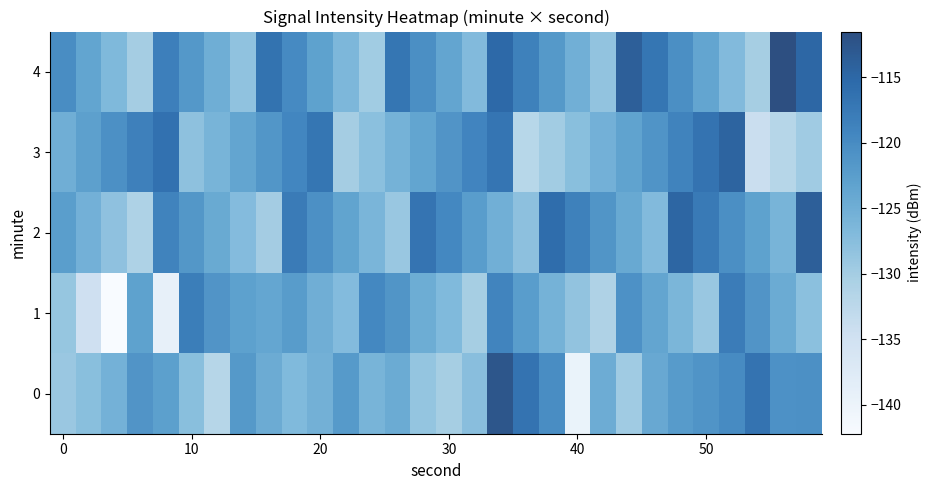

What is the minimum value shown in the chart?

-142.2